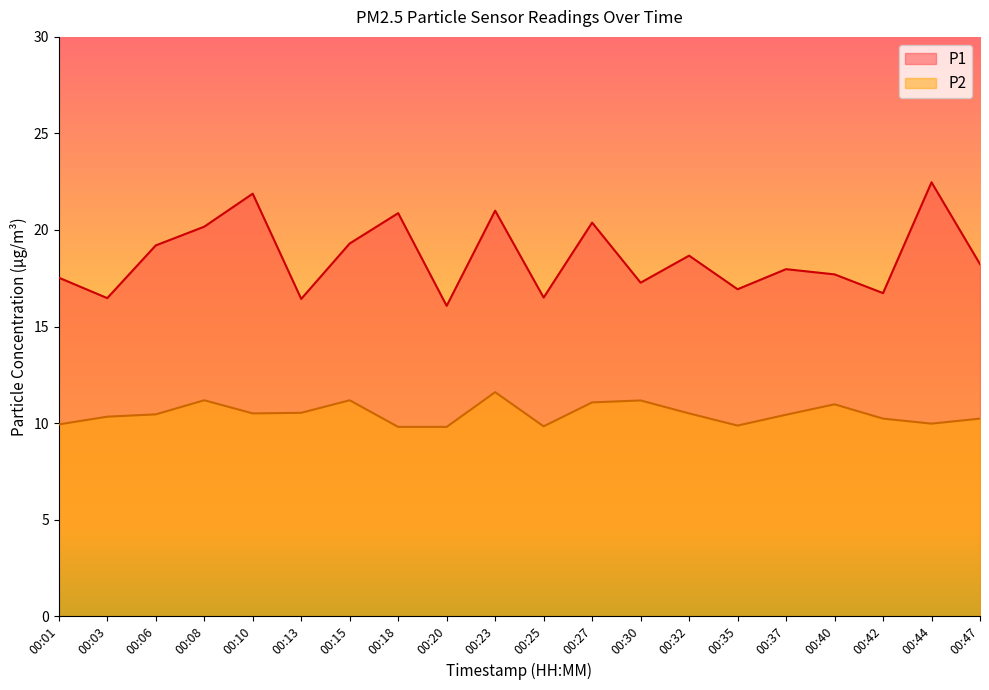

What is the difference between the maximum and minimum values in the P1 series?

6.4